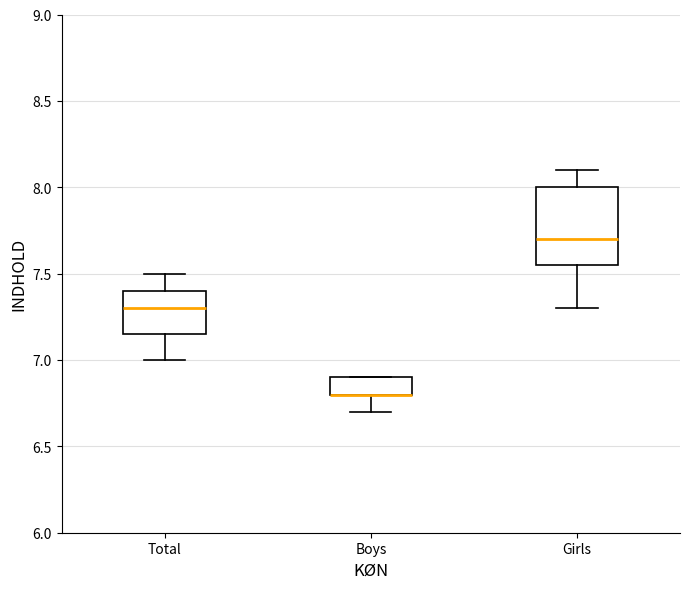

Reading left to right, transcribe this box plot: for each box, give where its median line is, the range the box spans, and where its two whiskers end, as read against the y-axis. The values are not printed on the chart, so give them approximately, as read against the axis.

Total: median 7.30, box 7.15 to 7.40, whiskers 7.00 to 7.50
Boys: median 6.80 (drawn on the box's lower edge), box 6.80 to 6.90, whiskers 6.70 to 6.90
Girls: median 7.70, box 7.55 to 8.00, whiskers 7.30 to 8.10